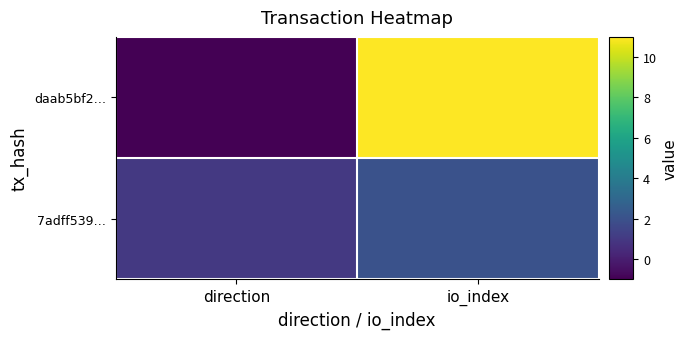

Which series has the largest total across all categories?

daab5bf2…